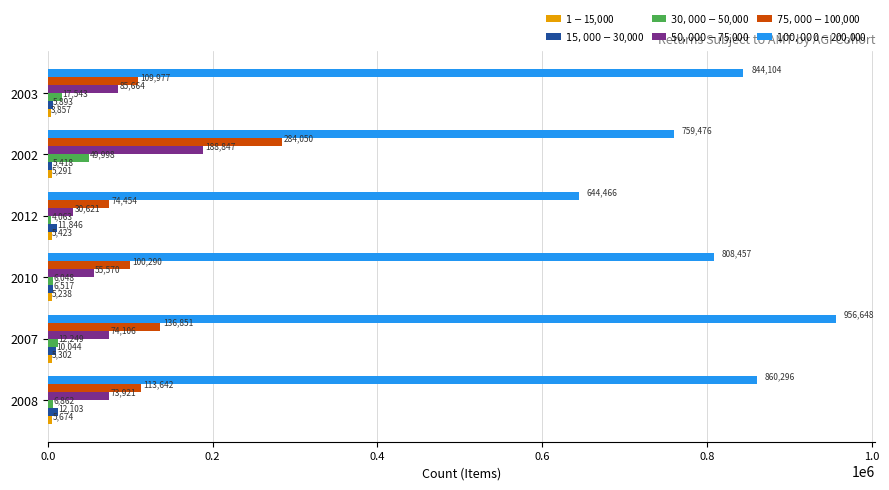

What is the difference between the highest and lowest values at 2002?

754185